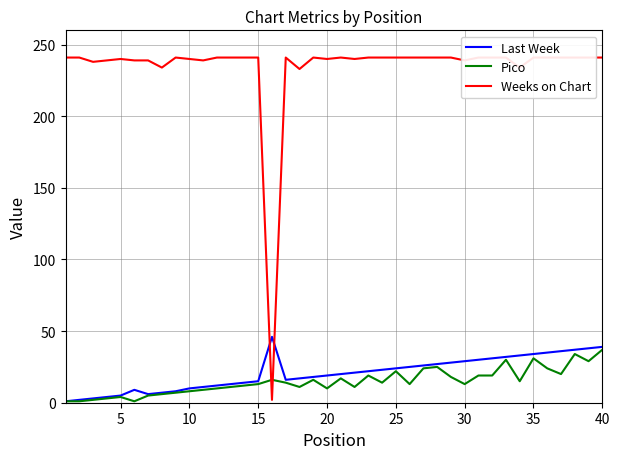

What is the highest value of the Pico series?

37